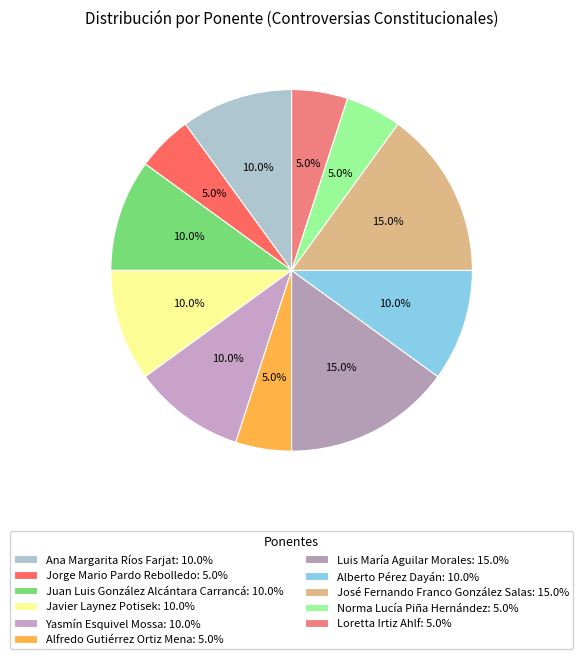

Does Javier Laynez Potisek account for over 50% of the chart?

No